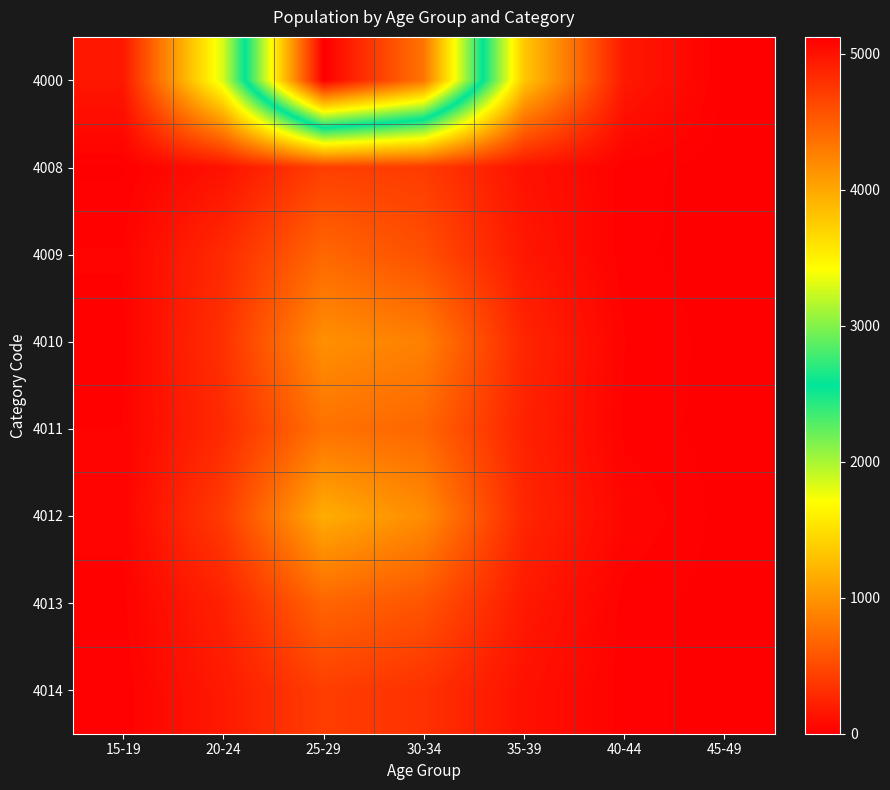

What is the difference between the highest and lowest values at 40-44?

160